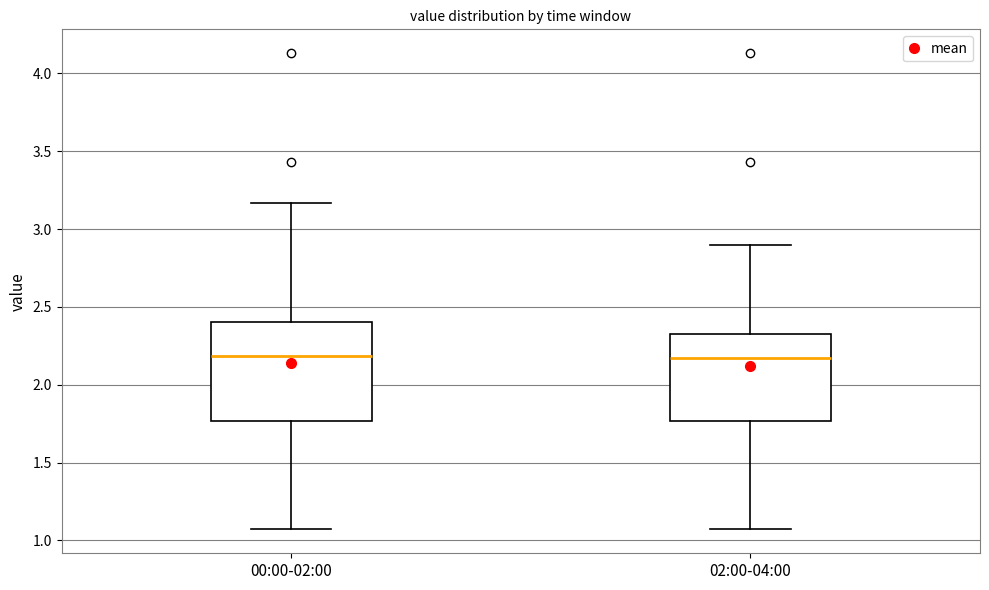

Reading left to right, read every box against the y-axis: the position of its median line, the range the box covers, and the ends of its whiskers. The values are not printed on the chart, so give them approximately, as read against the axis.

00:00-02:00: median 2.20, box 1.75 to 2.40, whiskers 1.05 to 3.15
02:00-04:00: median 2.15, box 1.75 to 2.35, whiskers 1.05 to 2.90